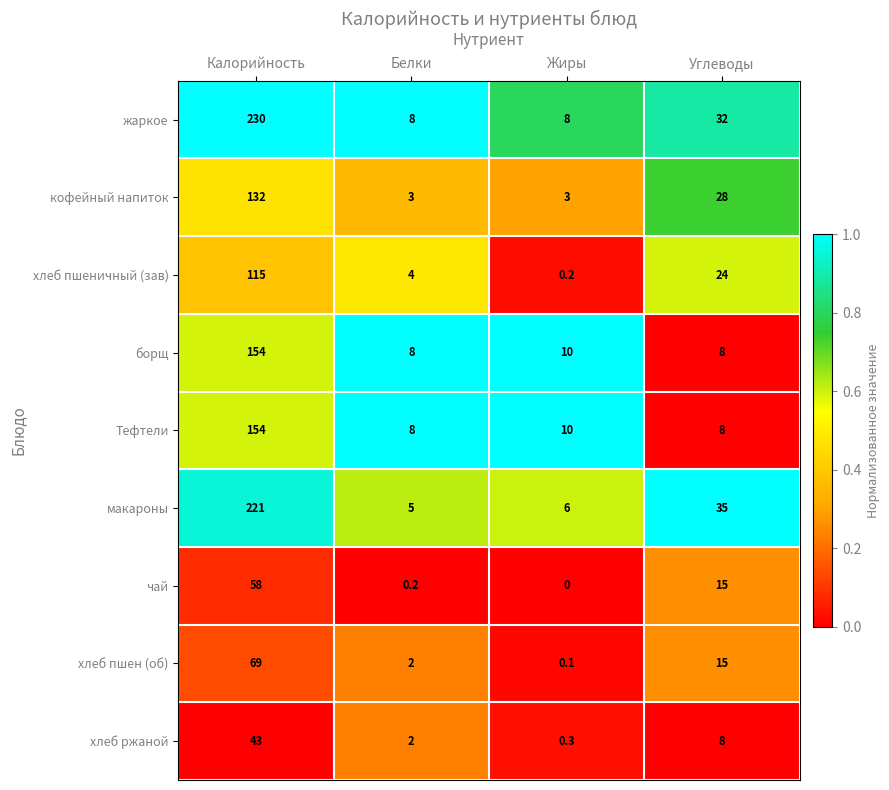

The макароны series shows 8.0 at Белки. True or false?

False